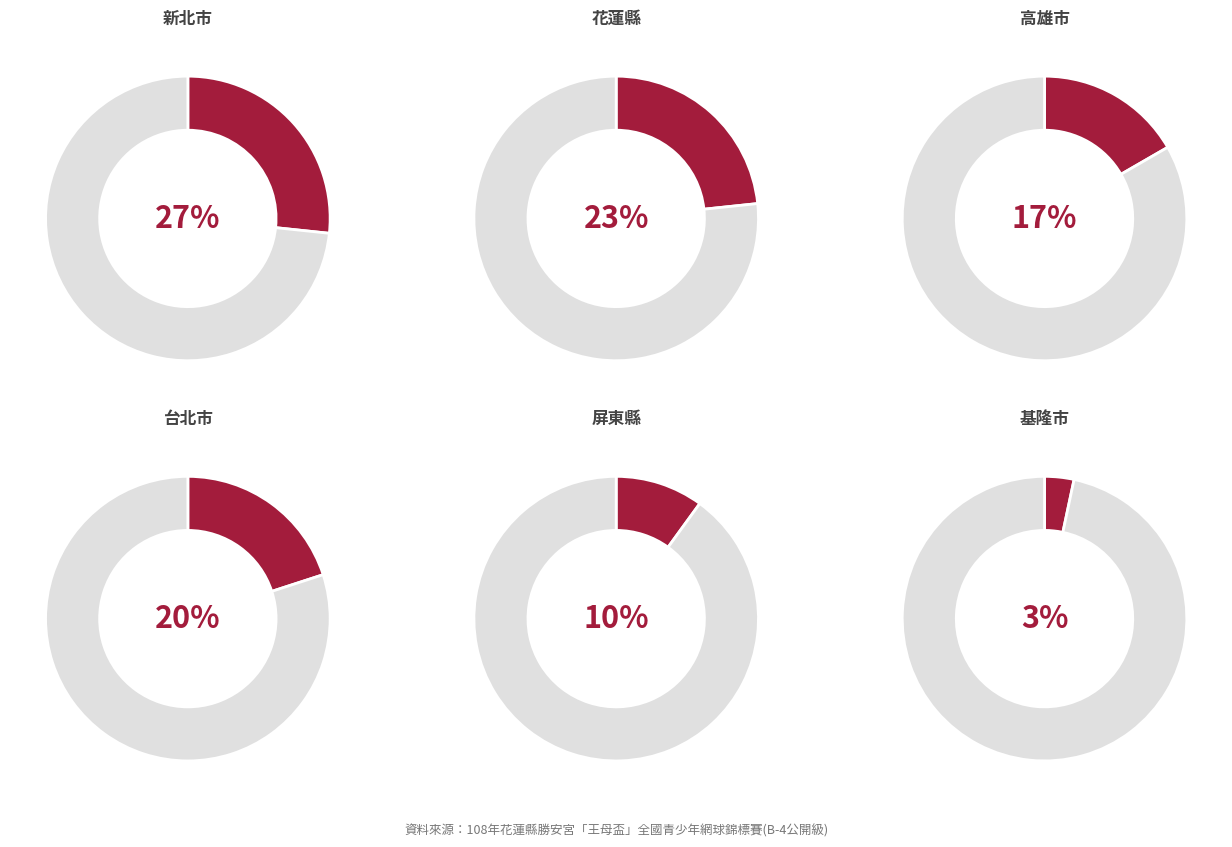

What is the largest slice in the pie chart?

新北市